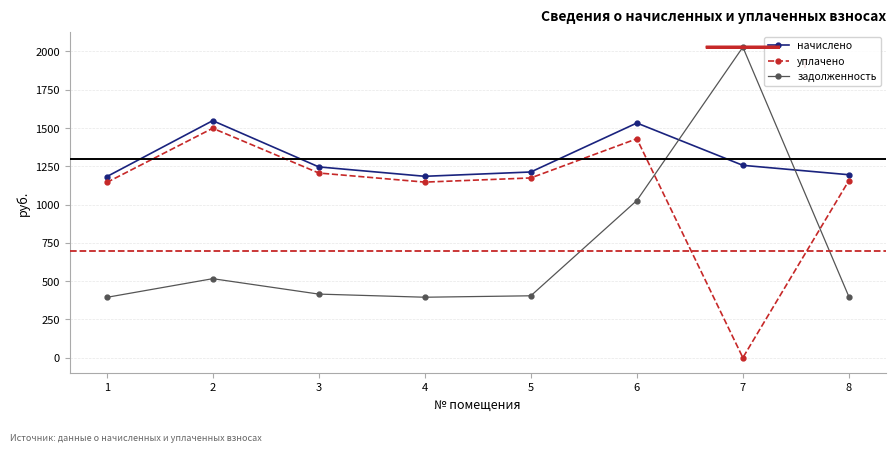

Which category has the highest value in the задолженность series?

7